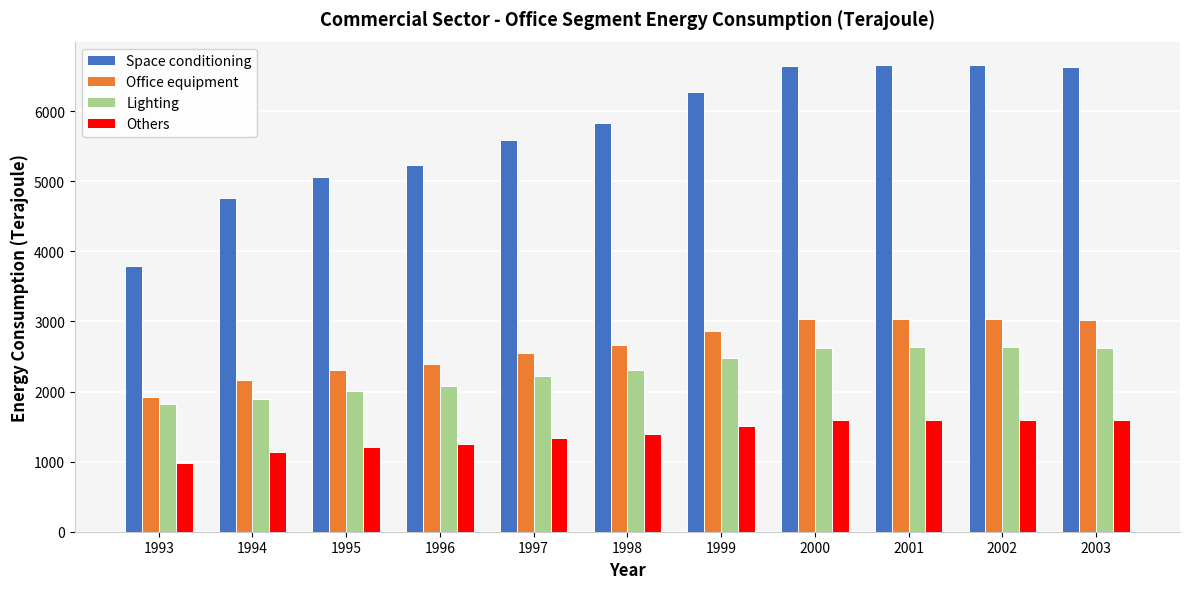

What is the maximum value shown in the chart?

6659.8